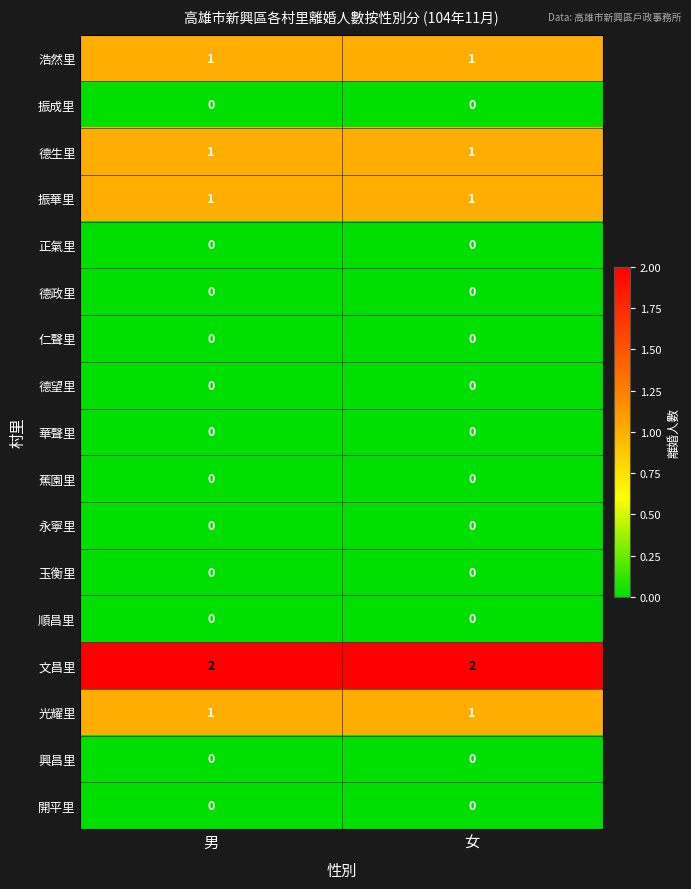

Is it true that 玉衡里 equals 0 at 女?

True